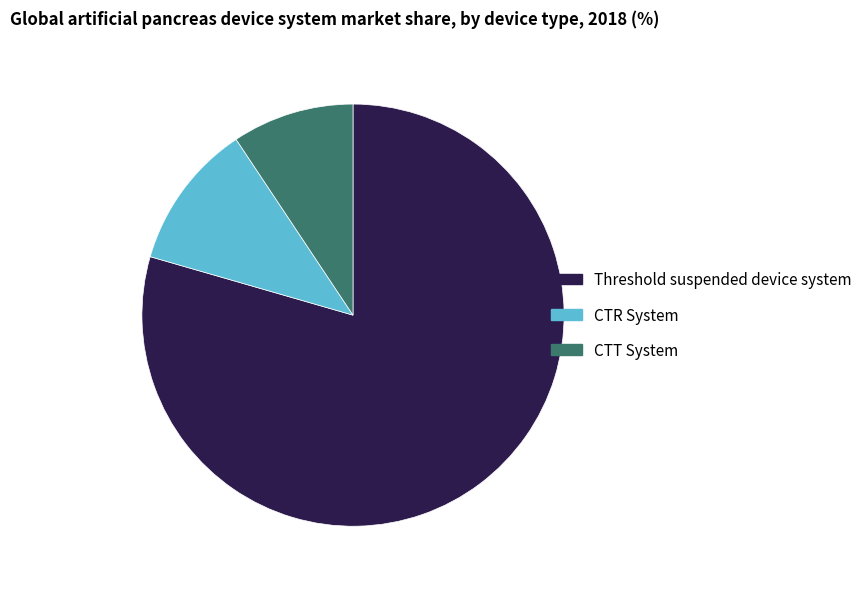

Which has a higher value, Threshold suspended device system or CTR System?

Threshold suspended device system